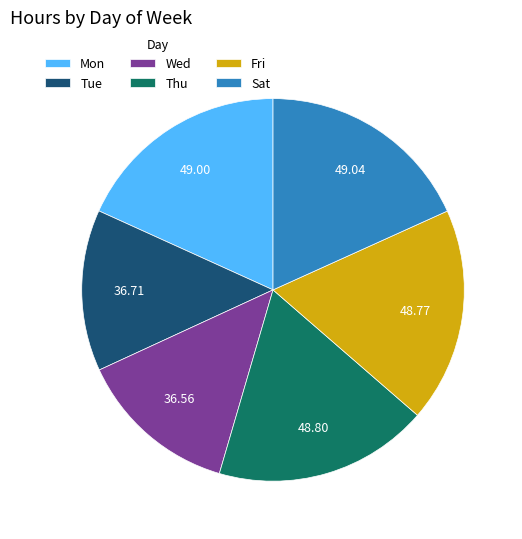

Count the number of slices in the pie.

6